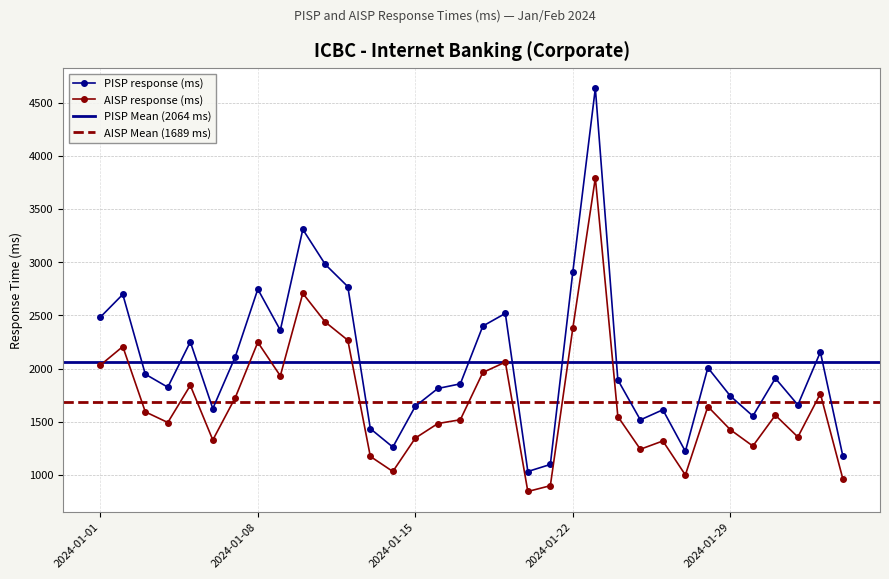

What is the lowest value of the PISP response (ms) series?

1032.5